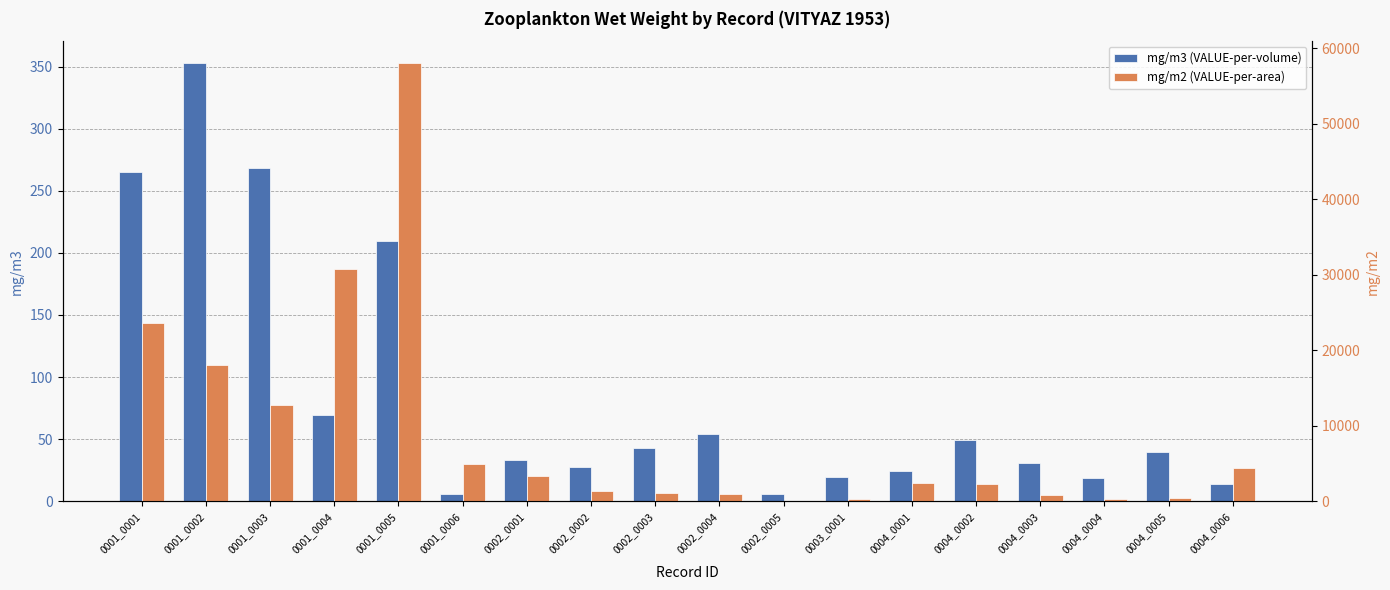

The value of mg/m2 (VALUE-per-area) at 0001_0004 is 30780.0. True or false?

True